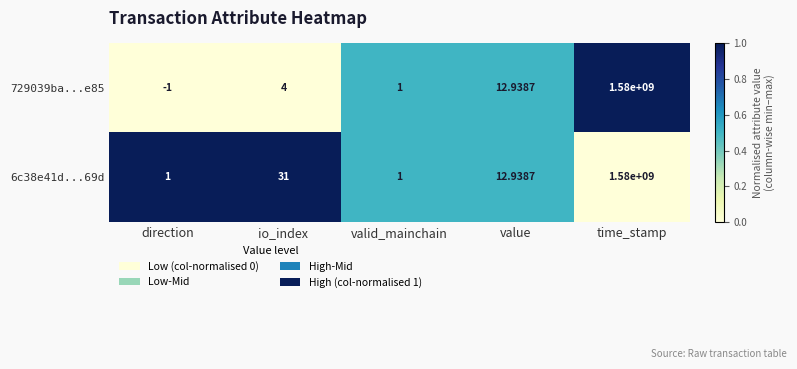

At which category does the chart reach its minimum across all series?

direction